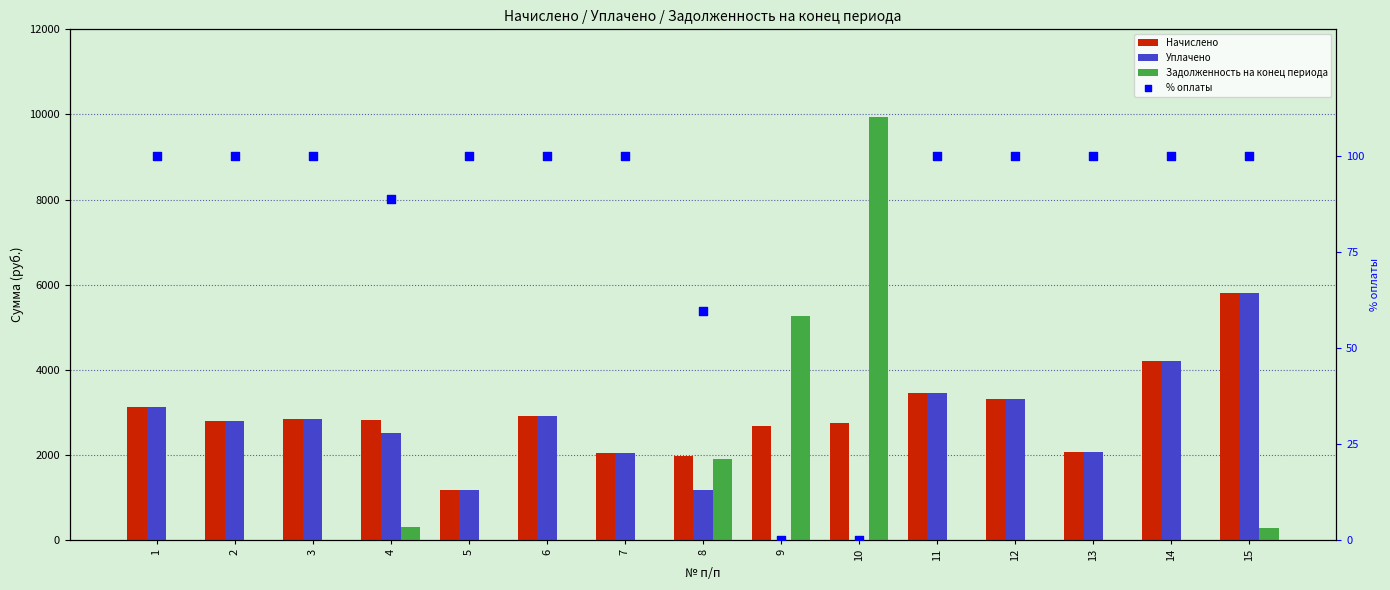

What are all the series names shown in the legend?

Начислено, Уплачено, Задолженность на конец периода, % оплаты